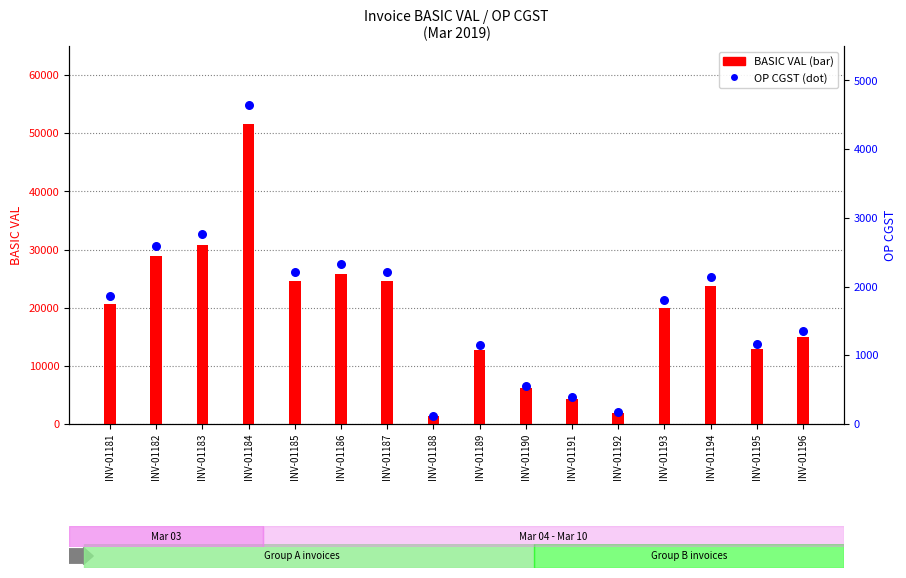

At which category is the sum across all series the highest?

INV-01184